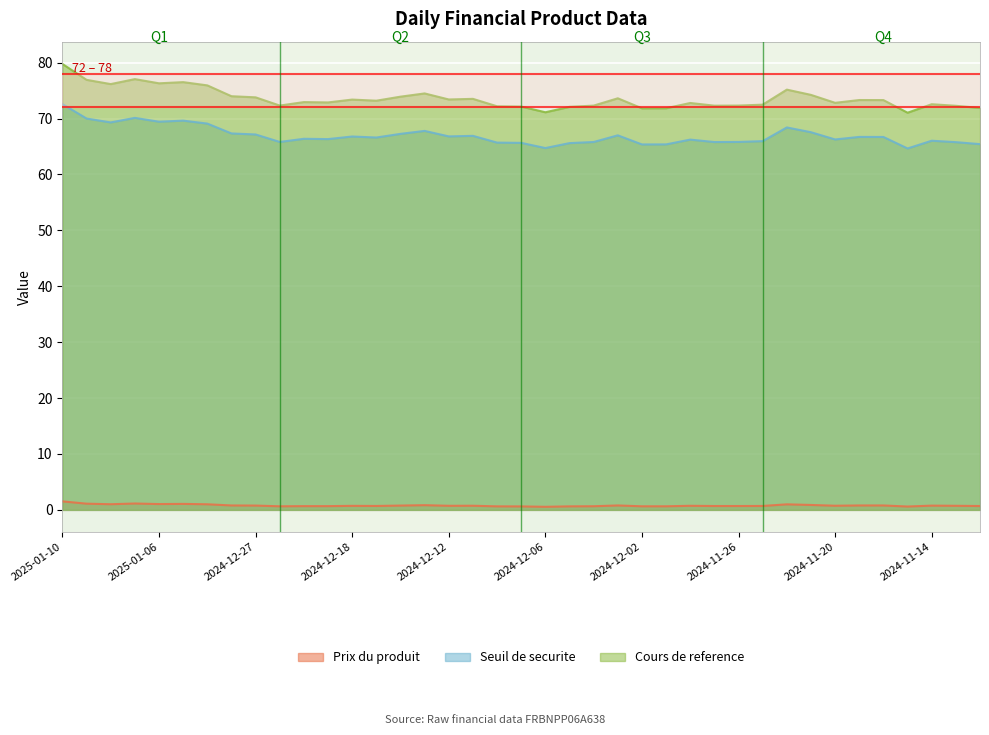

What is the label of the 21st point from the left?

2024-12-06